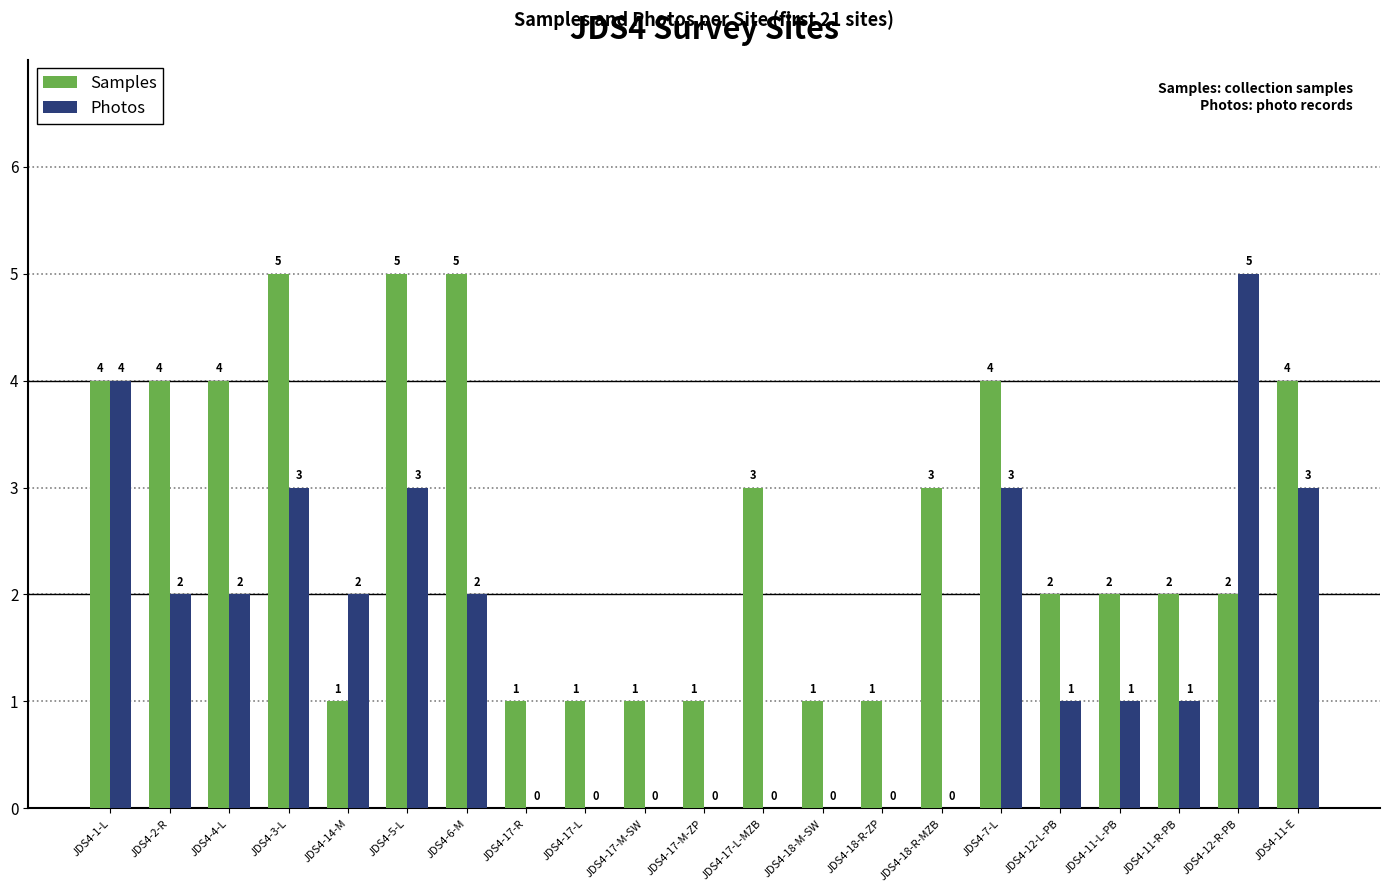

The value of Samples at JDS4-12-R-PB is 3. True or false?

False